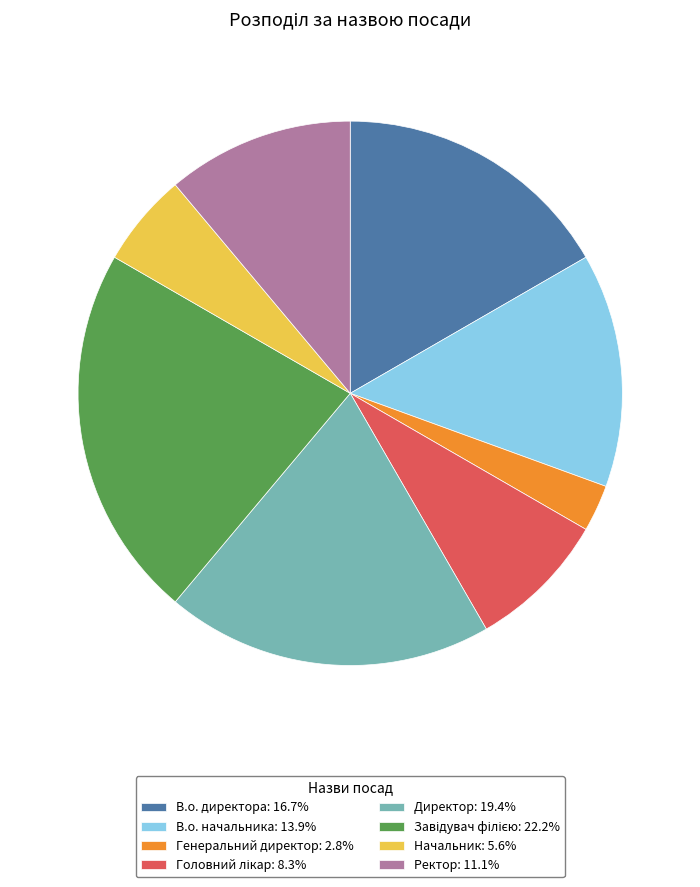

Is Начальник the majority of the pie?

No